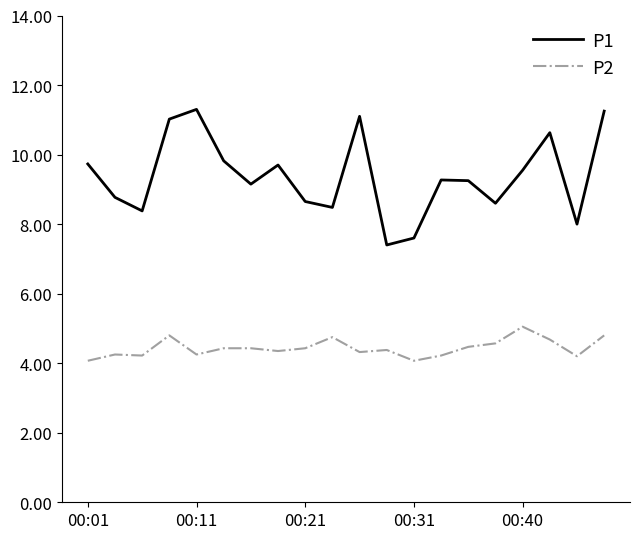

What is the difference between the maximum and minimum values in the P1 series?

3.9